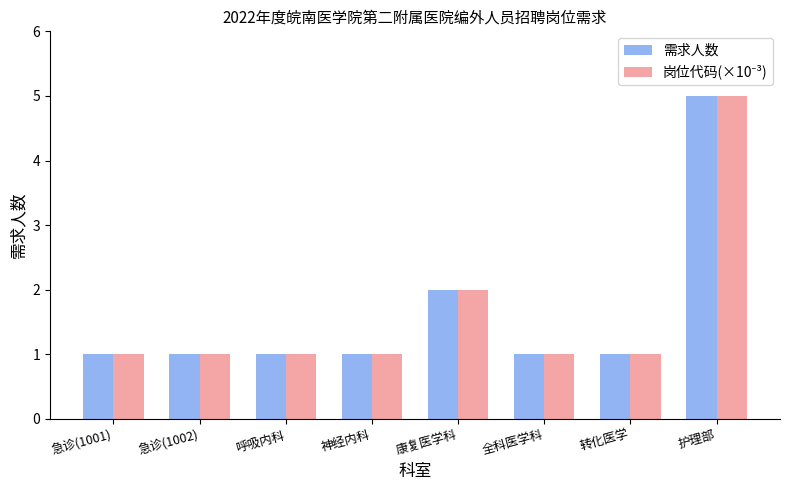

True or false: 需求人数 has a value of 1 at 急诊(1001).

True